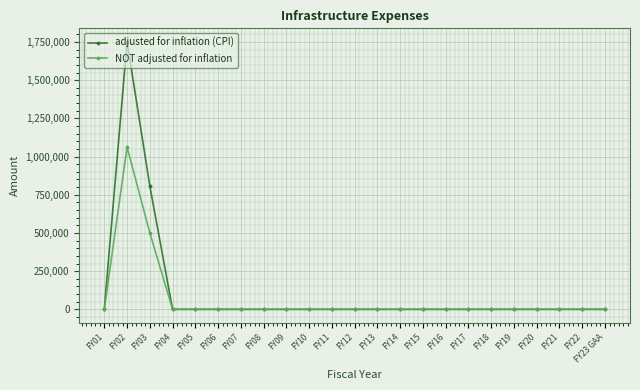

Reading left to right, transcribe all the data shown in this chart.

adjusted for inflation (CPI): FY01=0	FY02=1751532	FY03=806667	FY04=0	FY05=0	FY06=0	FY07=0	FY08=0	FY09=0	FY10=0	FY11=0	FY12=0	FY13=0	FY14=0	FY15=0	FY16=0	FY17=0	FY18=0	FY19=0	FY20=0	FY21=0	FY22=0	FY23 GAA=0
NOT adjusted for inflation: FY01=0	FY02=1062258	FY03=500000	FY04=0	FY05=0	FY06=0	FY07=0	FY08=0	FY09=0	FY10=0	FY11=0	FY12=0	FY13=0	FY14=0	FY15=0	FY16=0	FY17=0	FY18=0	FY19=0	FY20=0	FY21=0	FY22=0	FY23 GAA=0